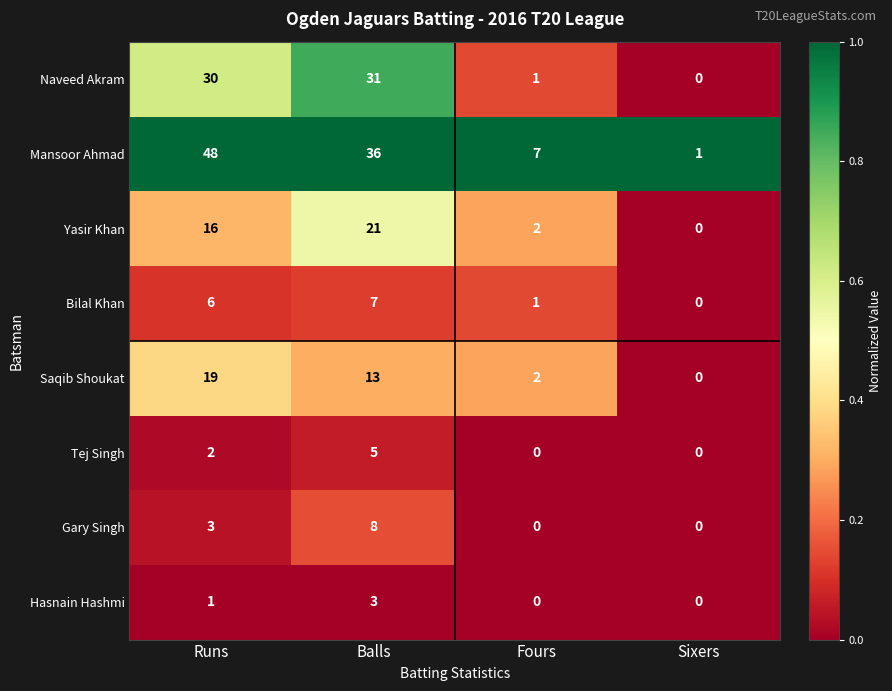

What is the sum of the Yasir Khan values at Runs and Balls?

37